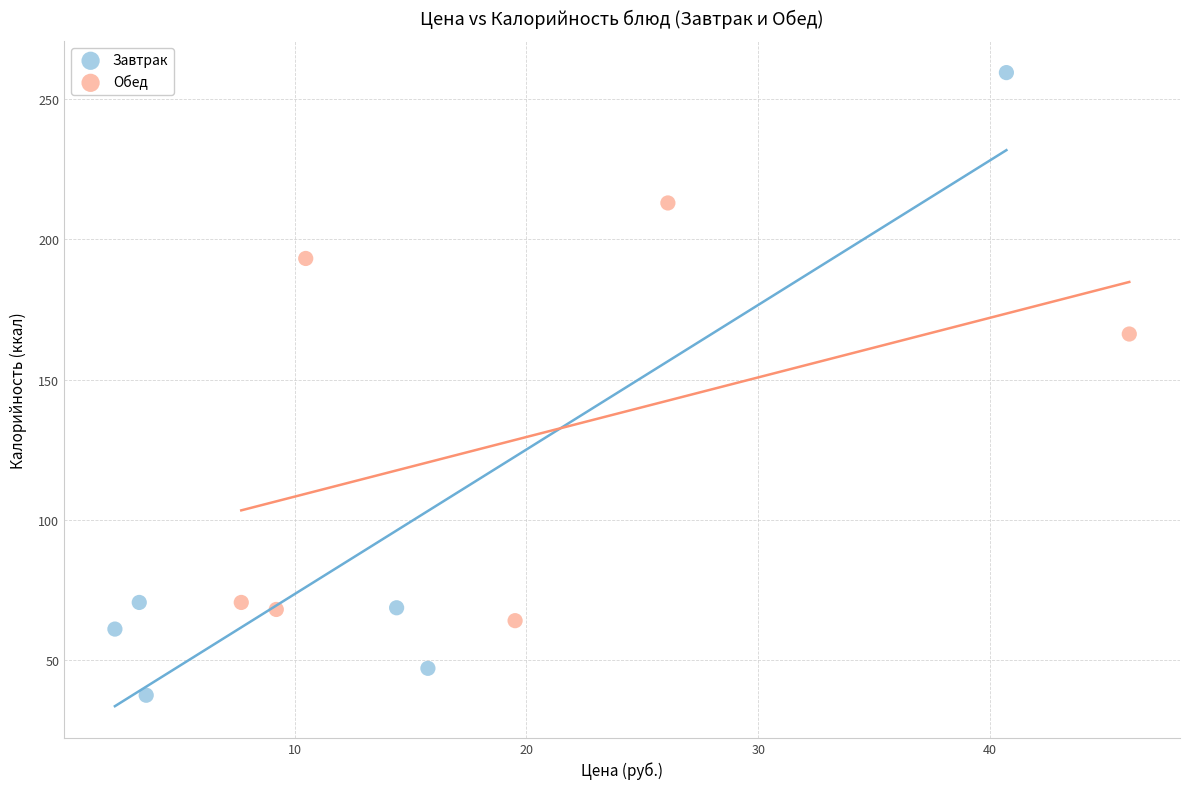

Which series contains the highest Y value?

Завтрак